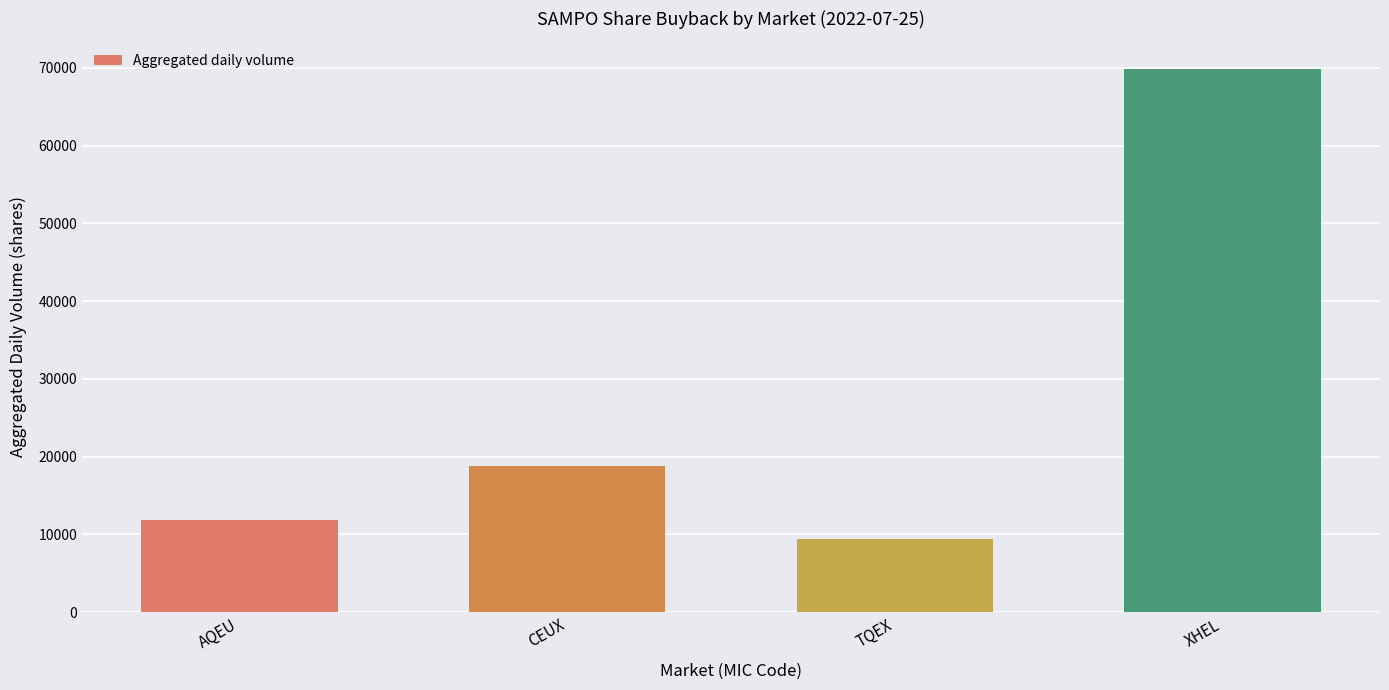

What is the greatest value displayed?

69917